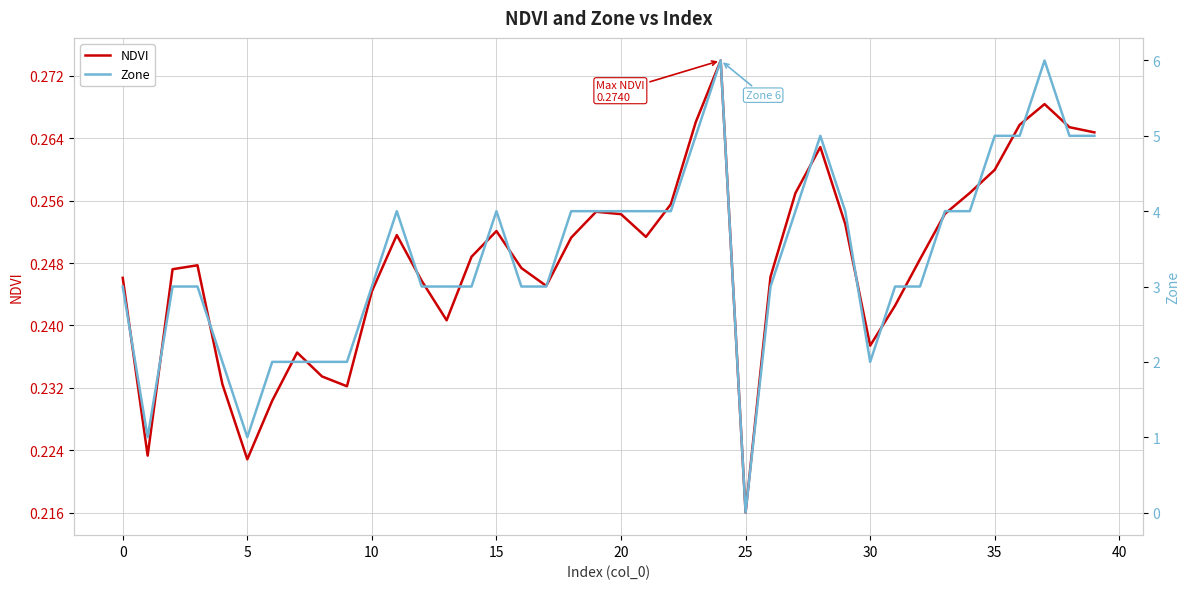

Where is NDVI nearest to the value 0?

25